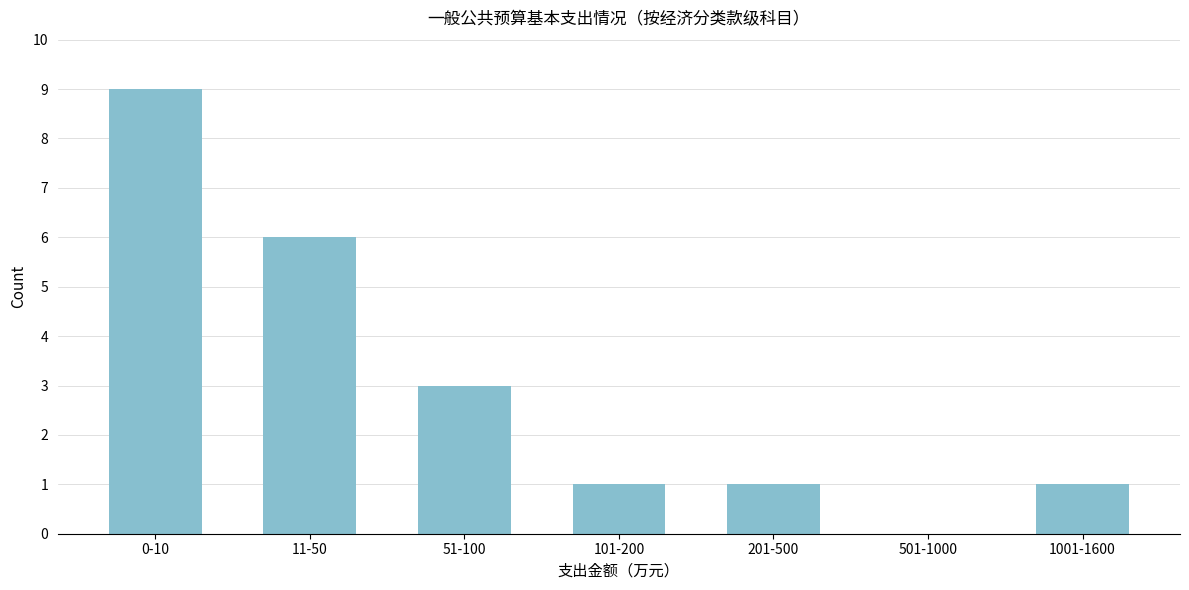

Reading left to right, extract all data points from this chart.

0-10=9	11-50=6	51-100=3	101-200=1	201-500=1	501-1000=0	1001-1600=1